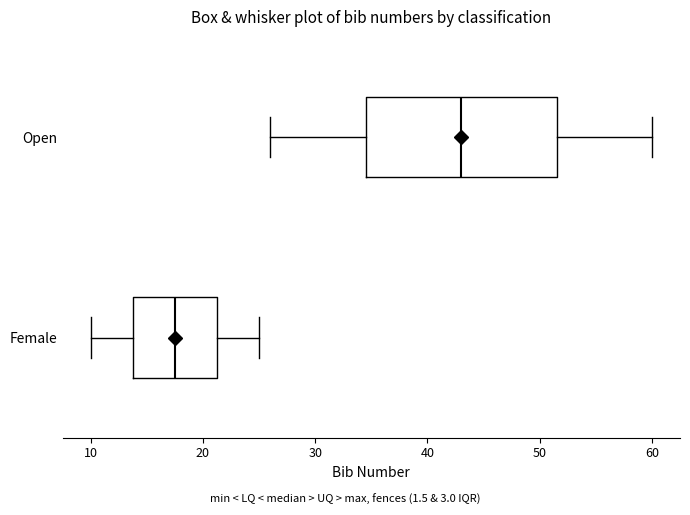

Which box is the widest, from its left edge to its right edge?

Open